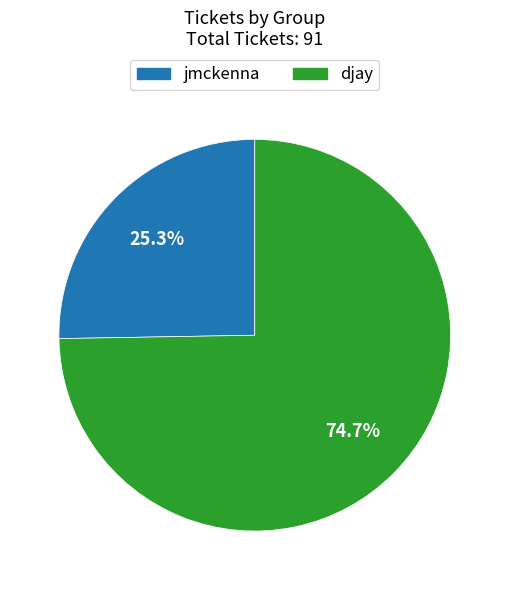

Count the number of slices in the pie.

2